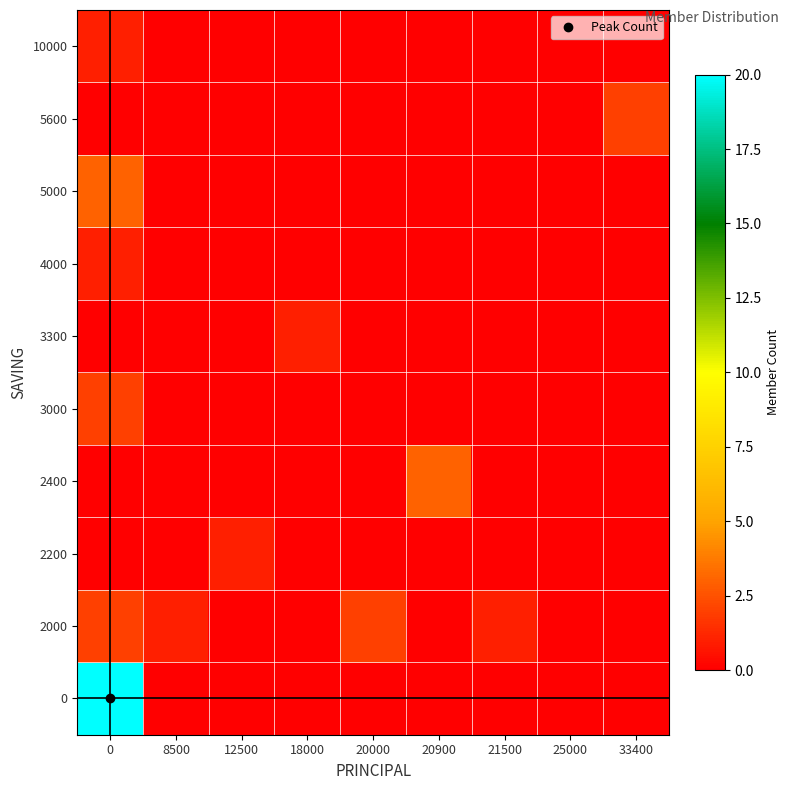

Reading left to right, what are all the values shown in this chart?

0: 0=20	8500=0	12500=0	18000=0	20000=0	20900=0	21500=0	25000=0	33400=0
2000: 0=2	8500=1	12500=0	18000=0	20000=2	20900=0	21500=1	25000=0	33400=0
2200: 0=0	8500=0	12500=1	18000=0	20000=0	20900=0	21500=0	25000=0	33400=0
2400: 0=0	8500=0	12500=0	18000=0	20000=0	20900=3	21500=0	25000=0	33400=0
3000: 0=2	8500=0	12500=0	18000=0	20000=0	20900=0	21500=0	25000=0	33400=0
3300: 0=0	8500=0	12500=0	18000=1	20000=0	20900=0	21500=0	25000=0	33400=0
4000: 0=1	8500=0	12500=0	18000=0	20000=0	20900=0	21500=0	25000=0	33400=0
5000: 0=3	8500=0	12500=0	18000=0	20000=0	20900=0	21500=0	25000=0	33400=0
5600: 0=0	8500=0	12500=0	18000=0	20000=0	20900=0	21500=0	25000=0	33400=2
10000: 0=1	8500=0	12500=0	18000=0	20000=0	20900=0	21500=0	25000=0	33400=0